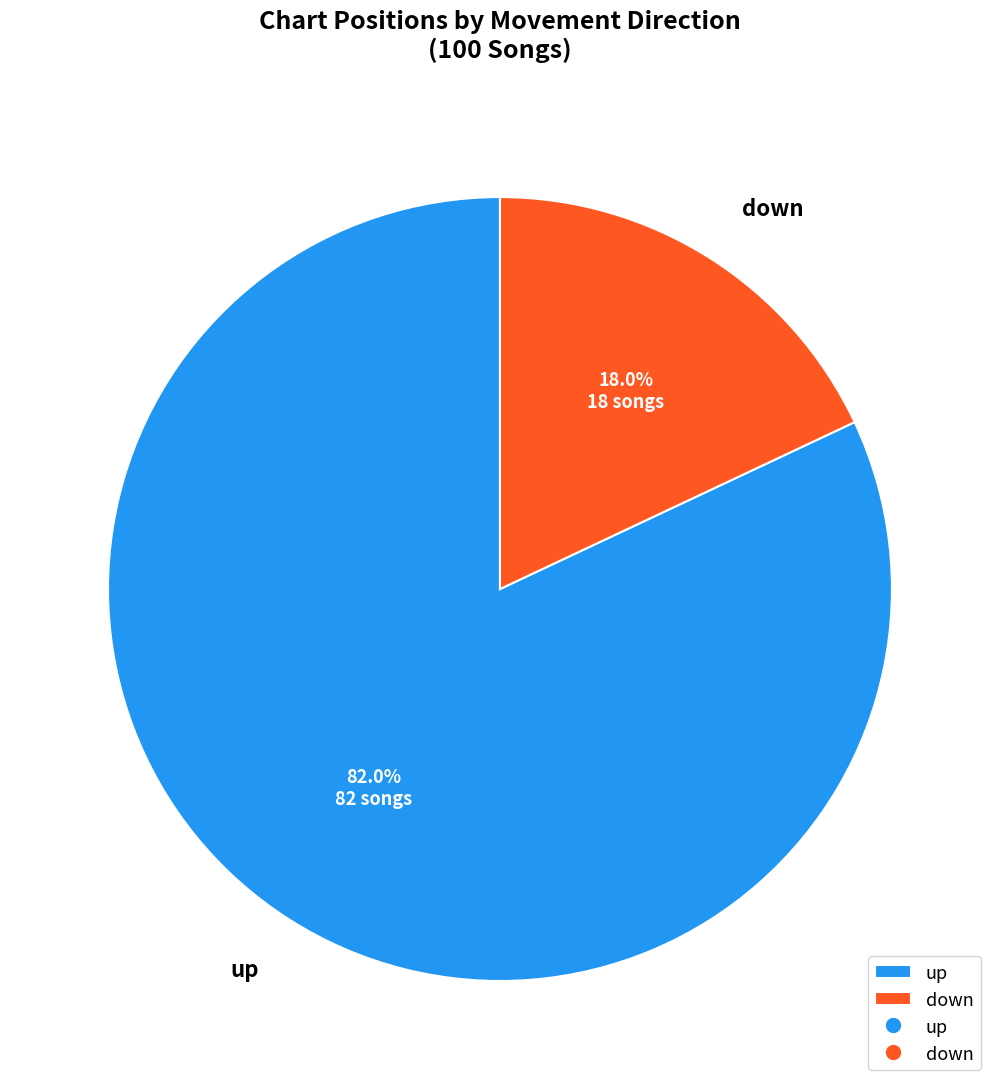

Rank the categories by value from lowest to highest.

down, up